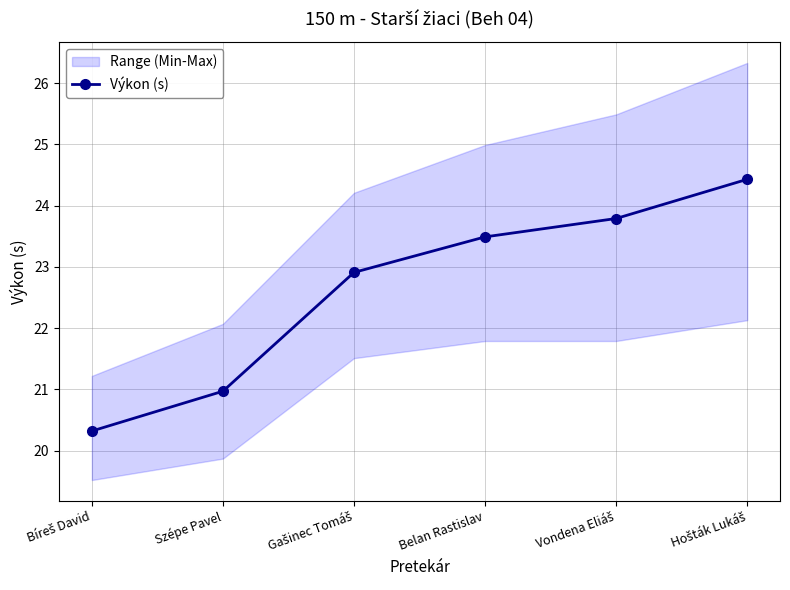

Reading left to right, transcribe all the data shown in this chart.

Bíreš David=20.3	Szépe Pavel=21.0	Gašinec Tomáš=22.9	Belan Rastislav=23.5	Vondena Eliáš=23.8	Hošták Lukáš=24.4